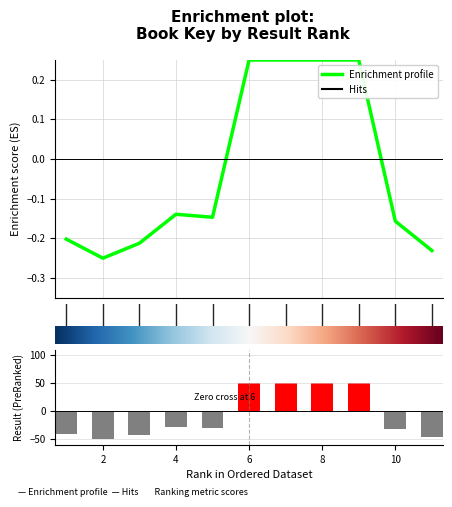

How many series are shown in this chart?

2